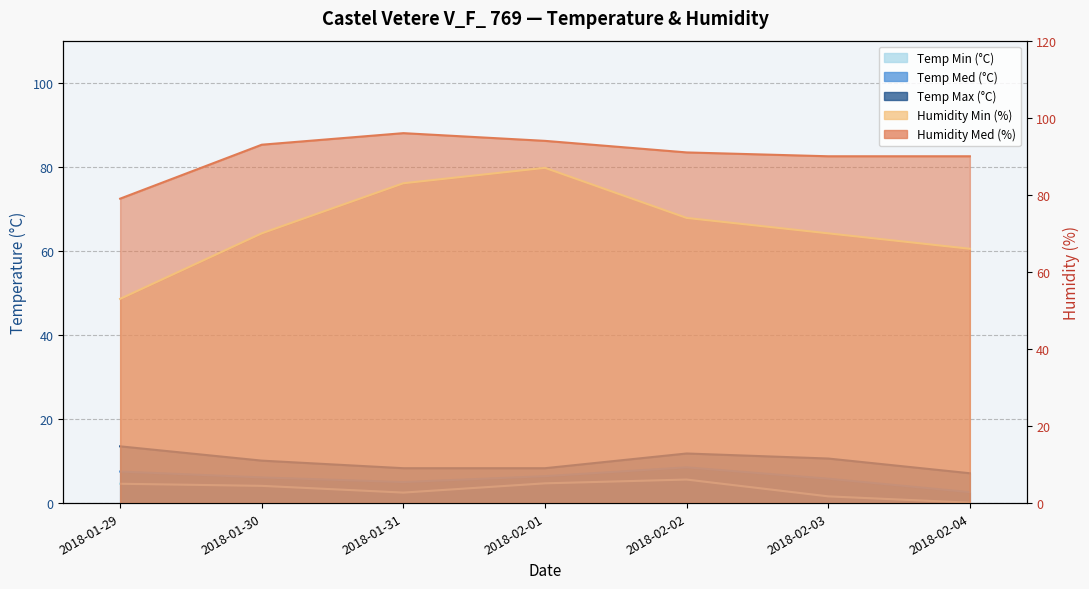

Which series changed the most between 2018-01-30 and 2018-01-31?

Humidity Min (%)